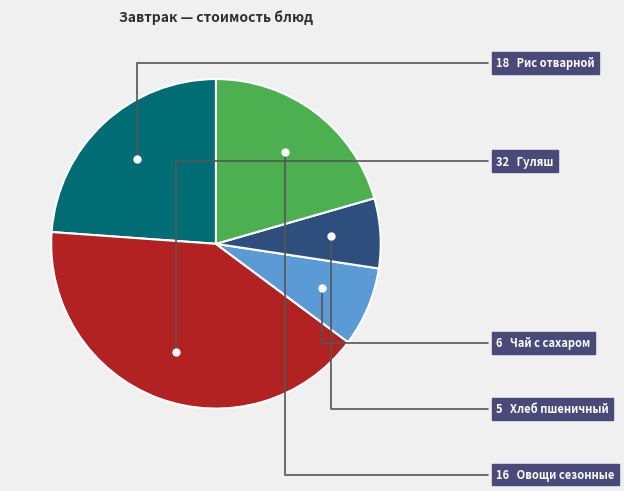

Is there a majority slice in this chart?

No